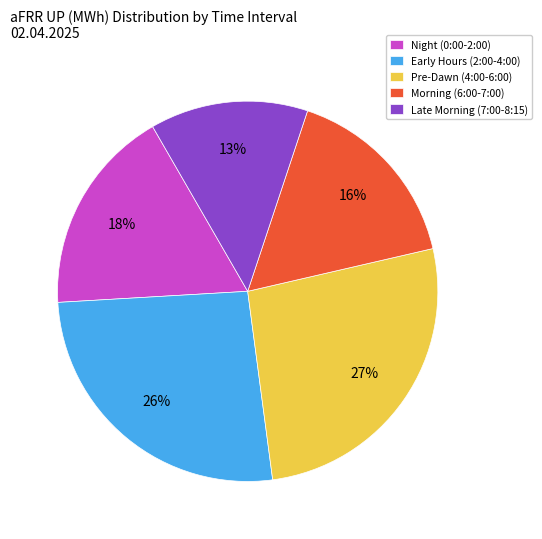

Between Night (0:00-2:00) and Late Morning (7:00-8:15), which is larger?

Night (0:00-2:00)